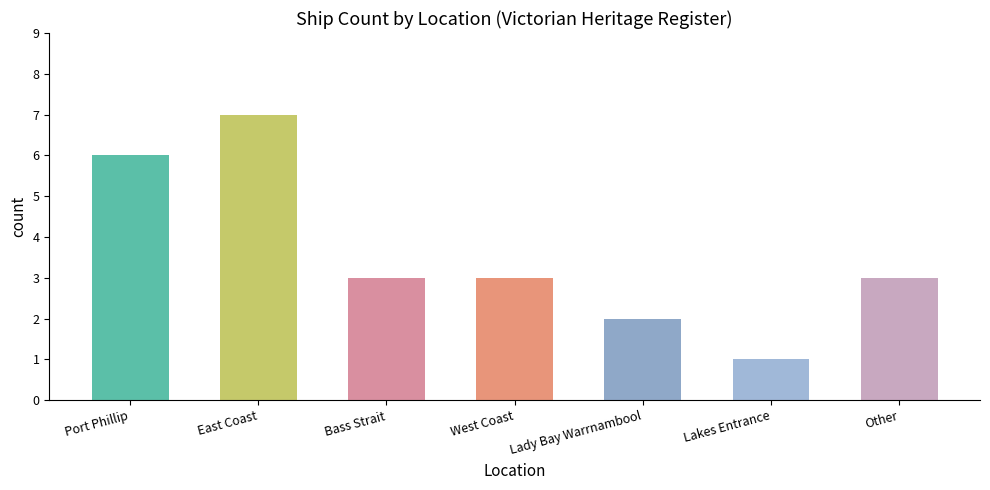

What is the value of the 7th bar from the left?

3